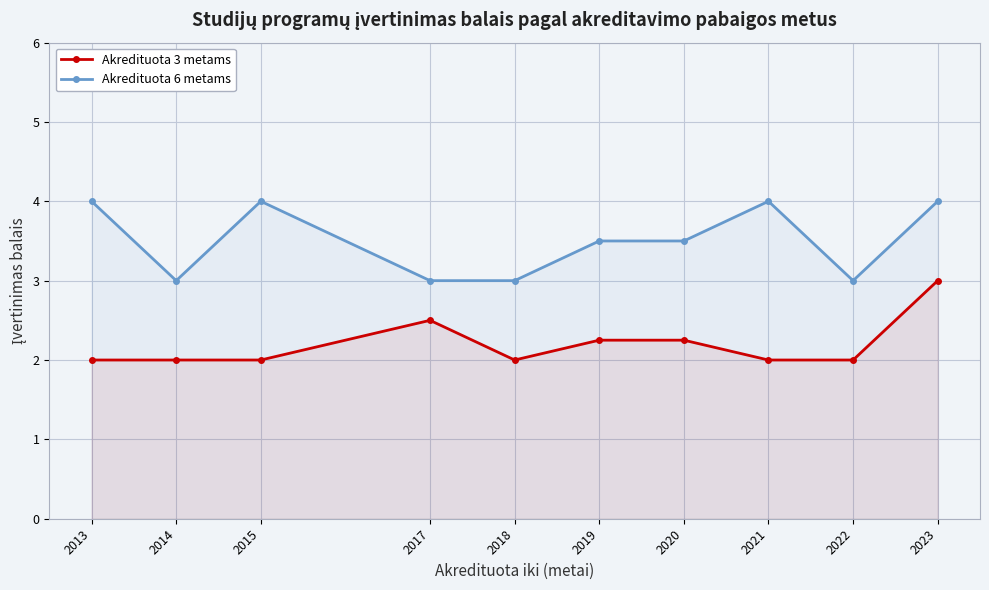

What is the value of the Akredituota 3 metams point at the 1st from the left?

2.0